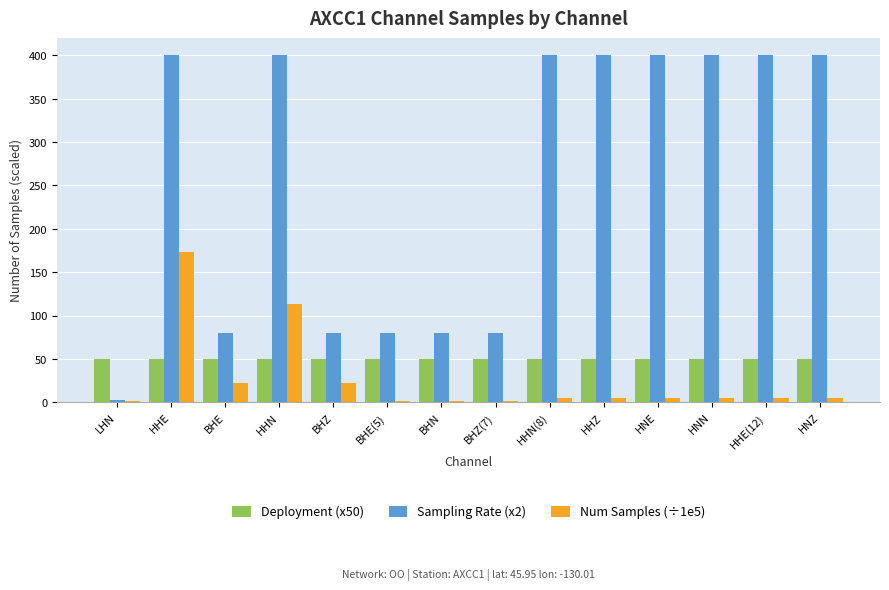

What is the sum of all Num Samples (÷1e5) values?

365.8